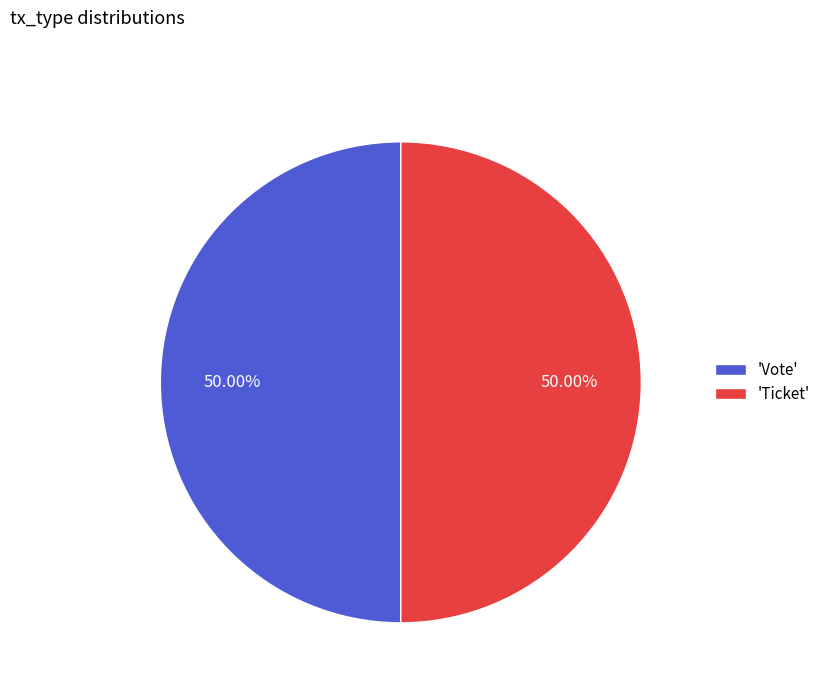

What is the ratio of the value at 'Ticket' to the value at 'Vote'?

1.0